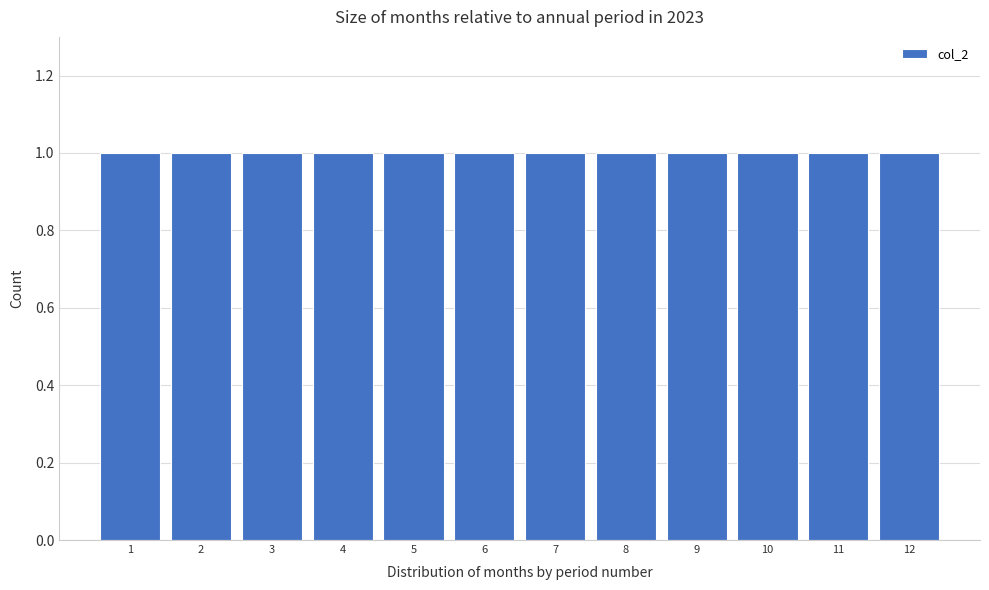

Reading left to right, transcribe this chart: for each bar, give the range it covers on the x-axis and its height. The values are not printed on the chart, so give them approximately, as read against the axis.

0.5 to 1.5: 1
1.5 to 2.5: 1
2.5 to 3.5: 1
3.5 to 4.5: 1
4.5 to 5.5: 1
5.5 to 6.5: 1
6.5 to 7.5: 1
7.5 to 8.5: 1
8.5 to 9.5: 1
9.5 to 10.5: 1
10.5 to 11.5: 1
11.5 to 12.5: 1